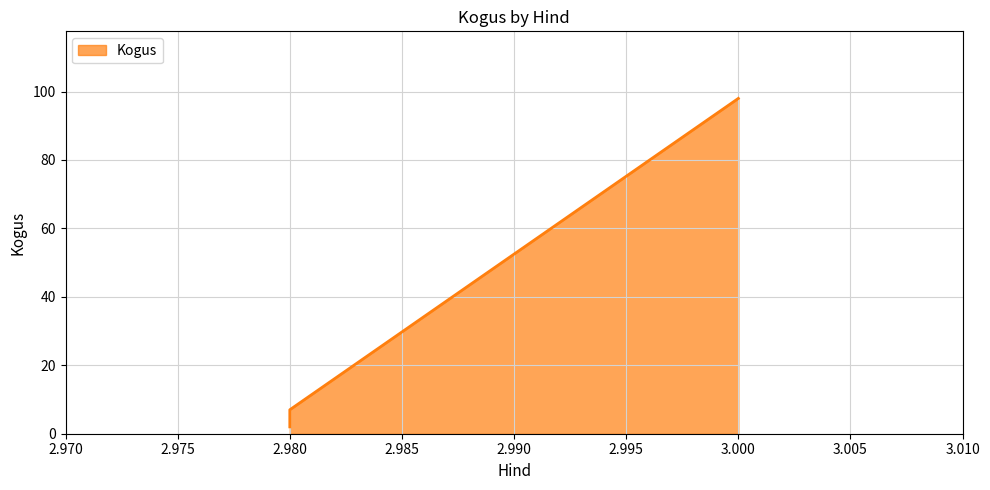

What is the greatest value displayed?

98